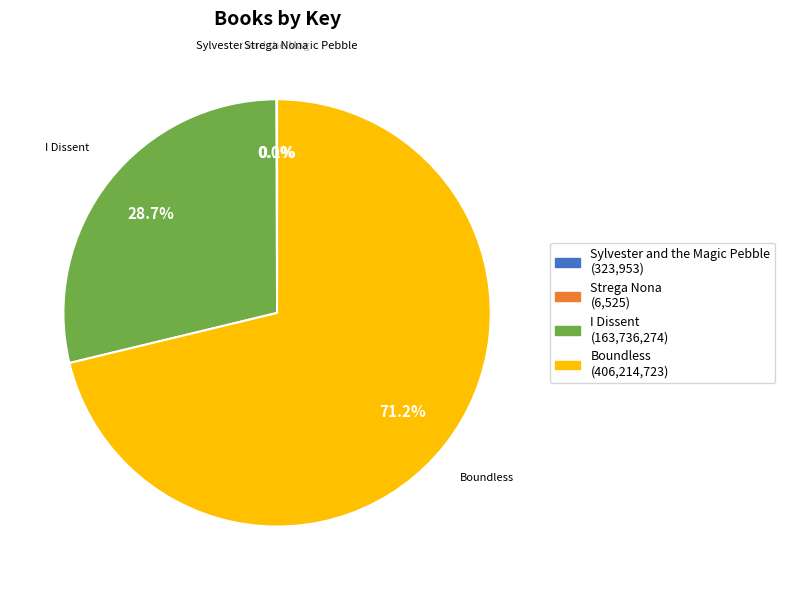

Between I Dissent (163,736,274) and Boundless (406,214,723), which is larger?

Boundless (406,214,723)